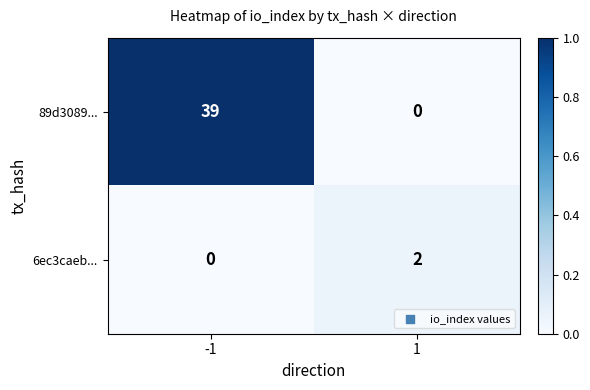

The value of 89d3089... at 1 is 0. True or false?

True